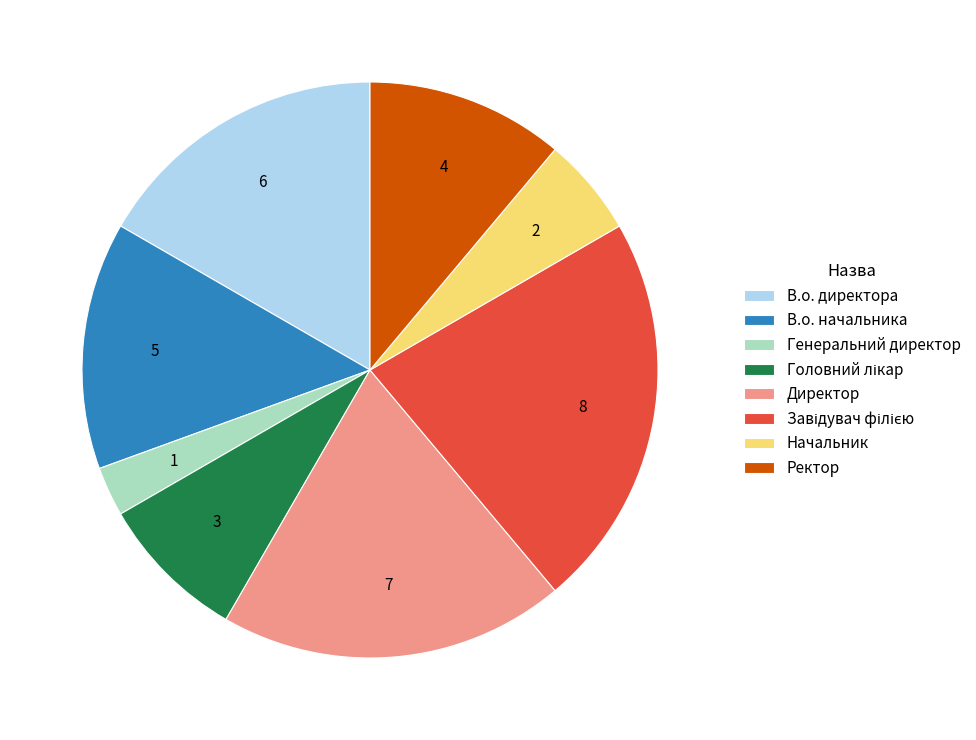

Between Начальник and Директор, which is larger?

Директор